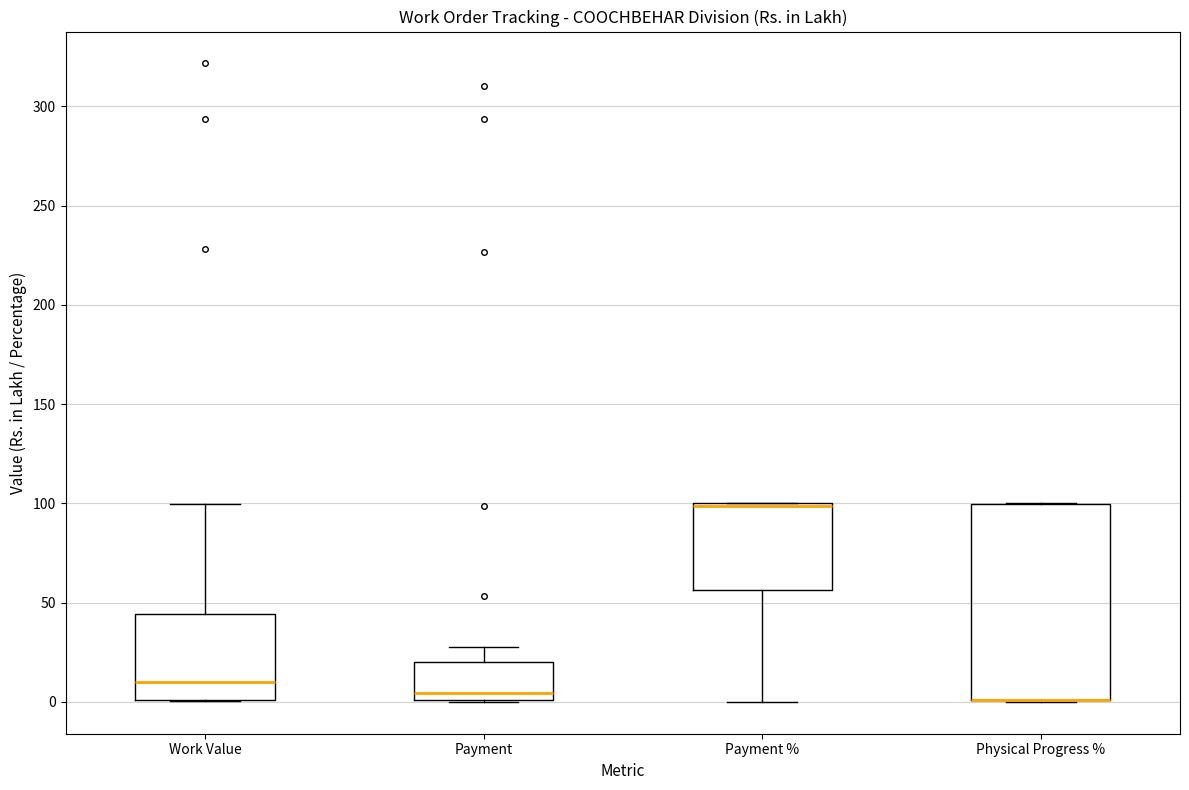

Reading left to right, read every box against the y-axis: the position of its median line, the range the box covers, and the ends of its whiskers. The values are not printed on the chart, so give them approximately, as read against the axis.

Work Value: median 10, box 0 to 45, whiskers 0 to 100
Payment: median 5, box 0 to 20, whiskers 0 to 30
Payment %: median 100 (drawn on the box's upper edge), box 55 to 100, whiskers 0 to 100
Physical Progress %: median 0 (drawn on the box's lower edge), box 0 to 100, whiskers 0 to 100